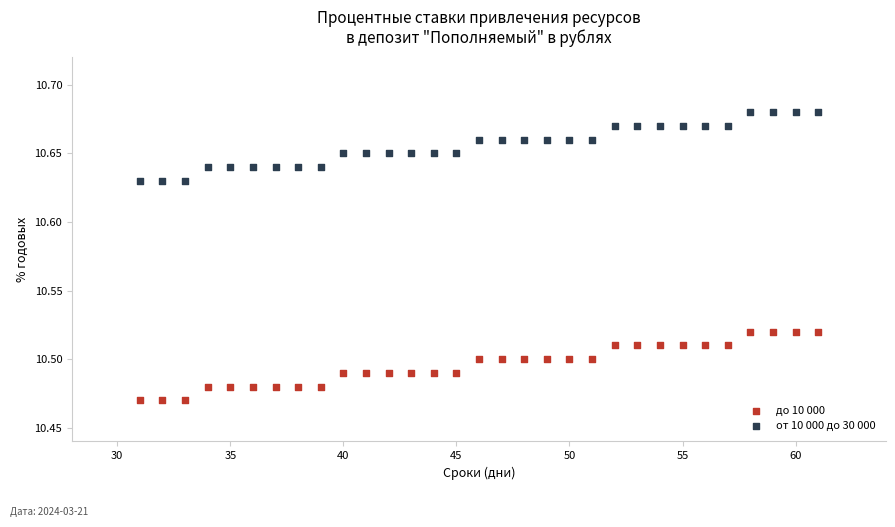

Across all data points, what is the range of X values (max minus min)?

30.0